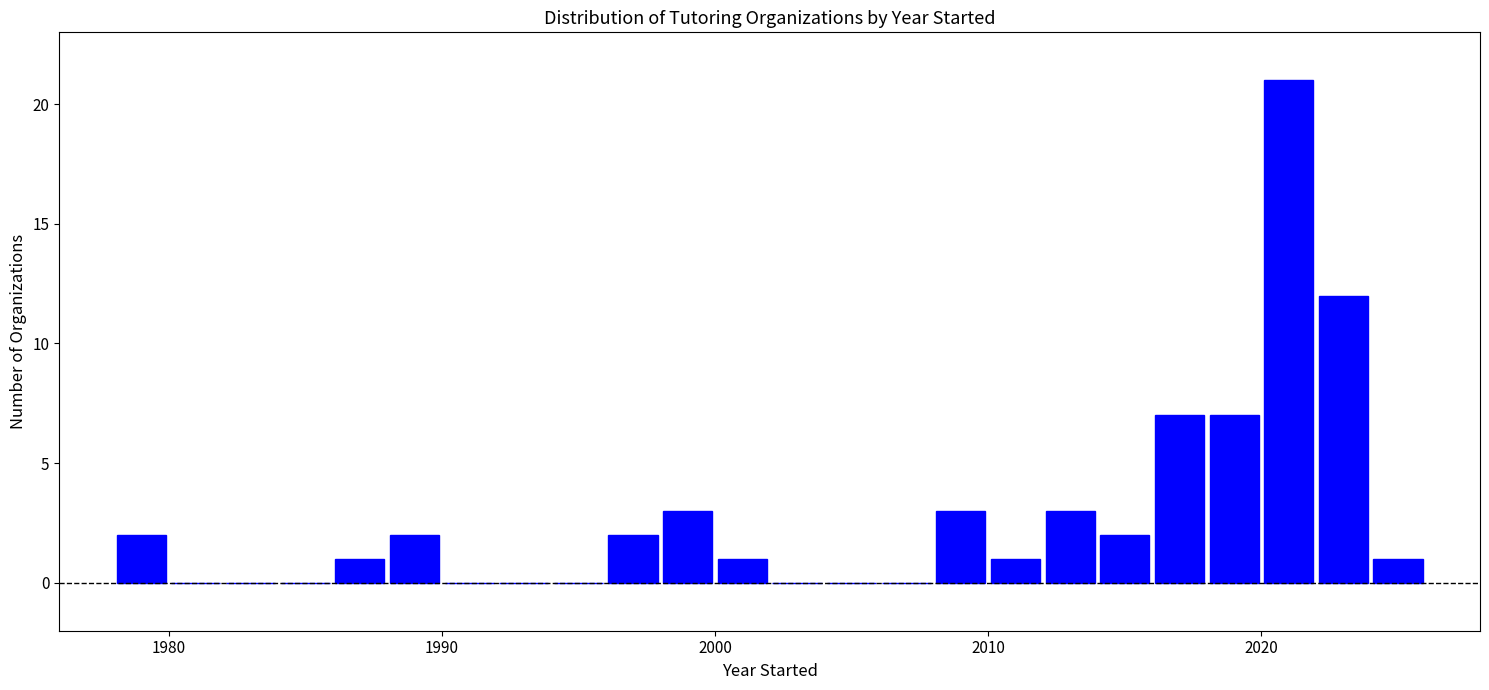

Read against the x-axis, roughly where is the centre of the tallest bar?

2021